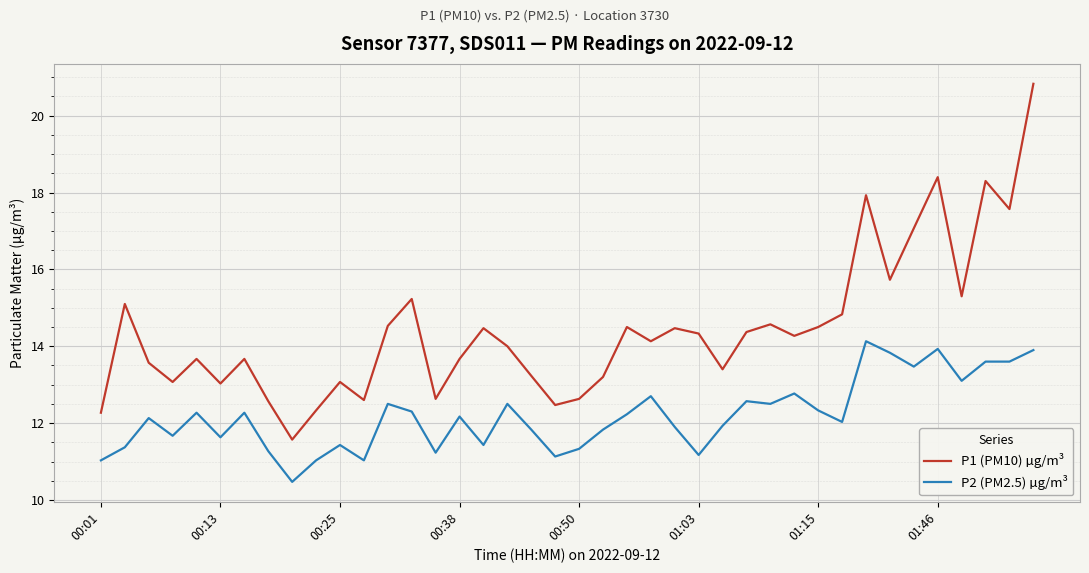

List the series in order of their overall mean, highest first.

P1 (PM10) µg/m³, P2 (PM2.5) µg/m³